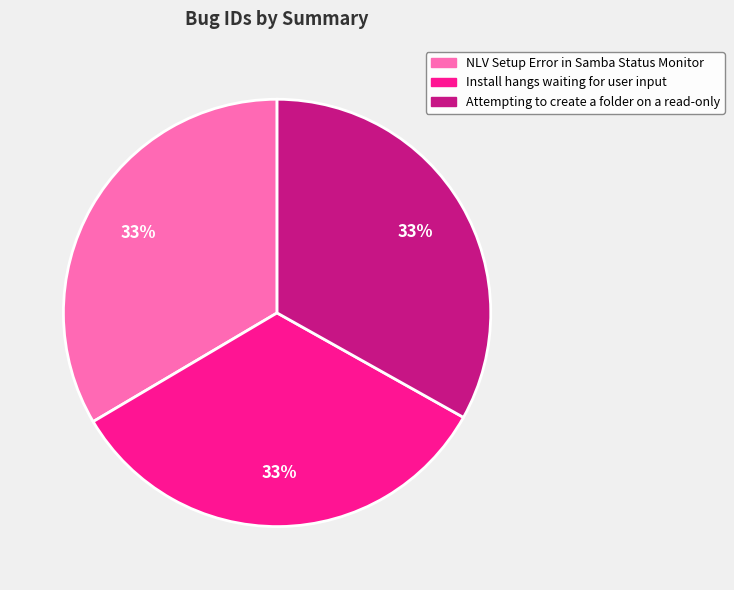

What is the ratio of the value at NLV Setup Error in Samba Status Monitor to the value at Attempting to create a folder on a read-only?

1.0